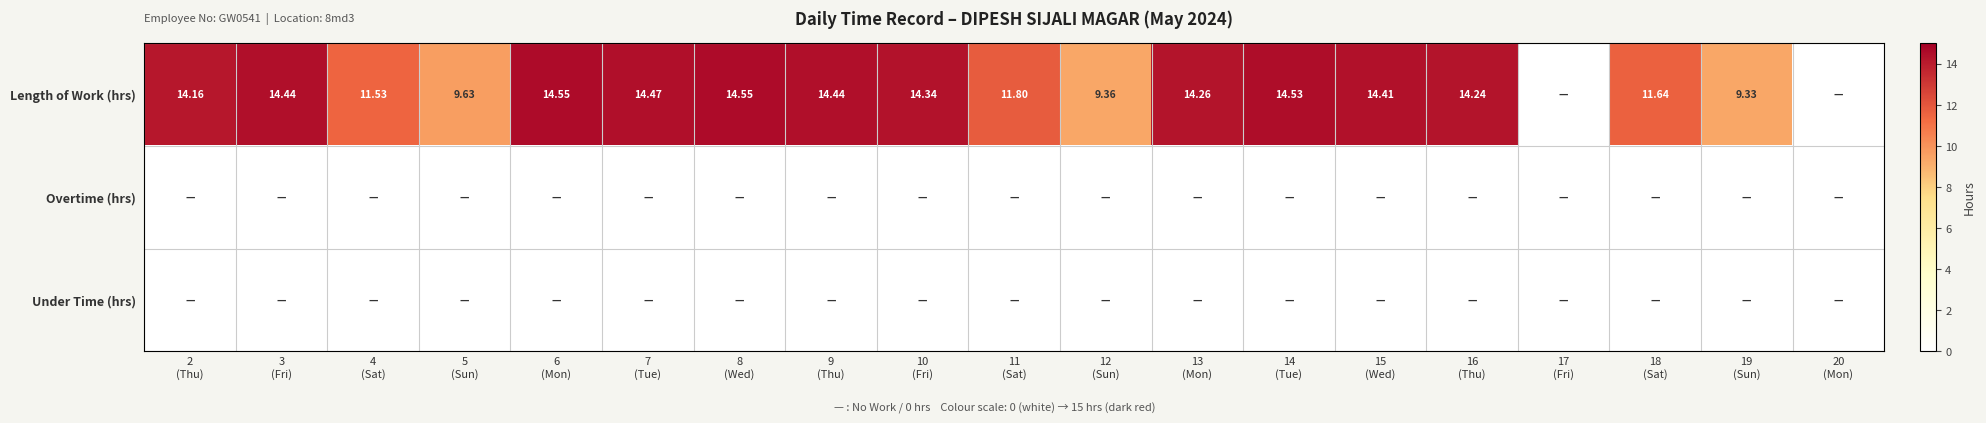

Is the value of Length of Work (hrs) at 9 (Thu) greater than the value of Under Time (hrs) at 8 (Wed)?

Yes